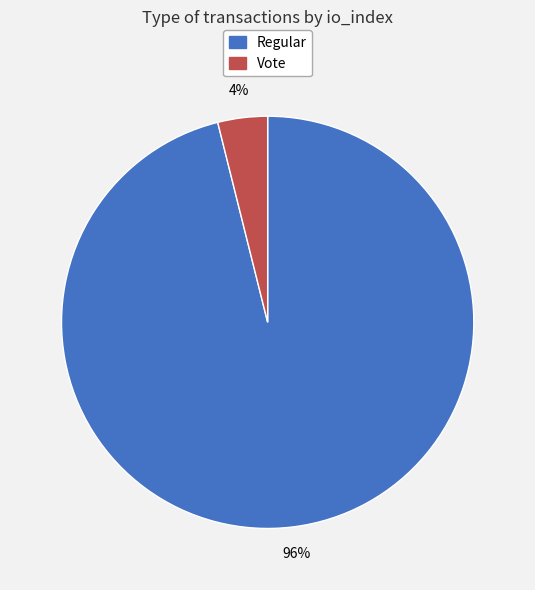

To the nearest percent, what is the average slice percentage?

50%